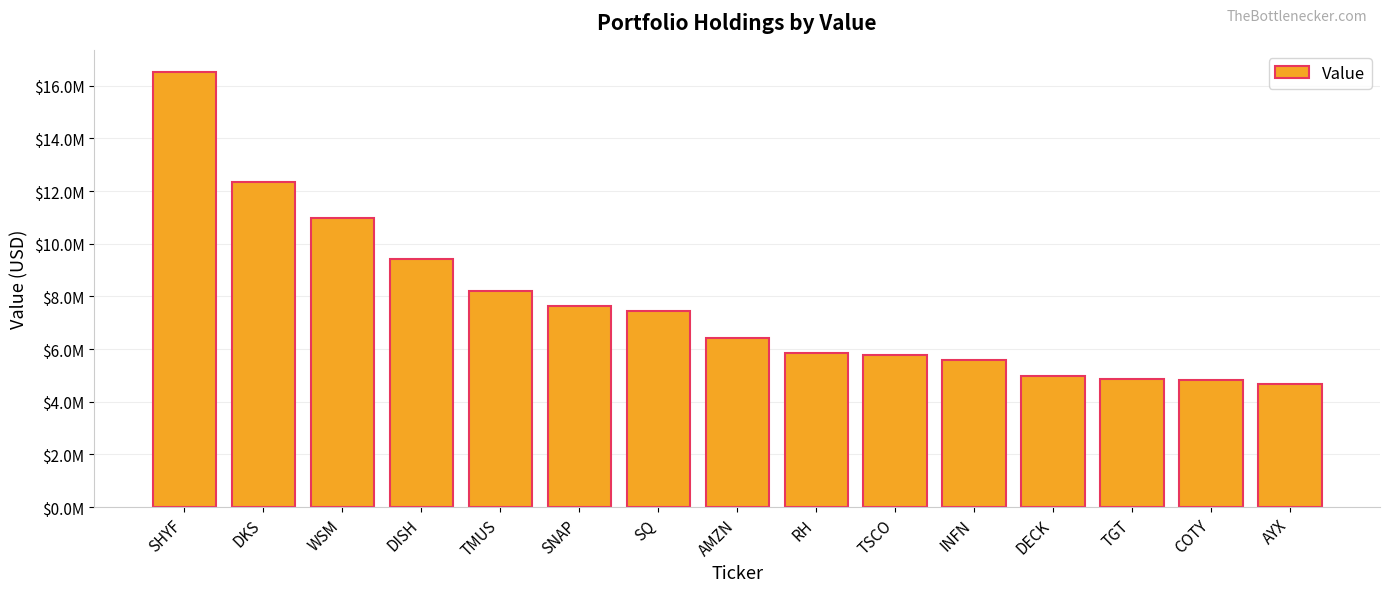

What is the difference between the second highest and minimum values?

7698000